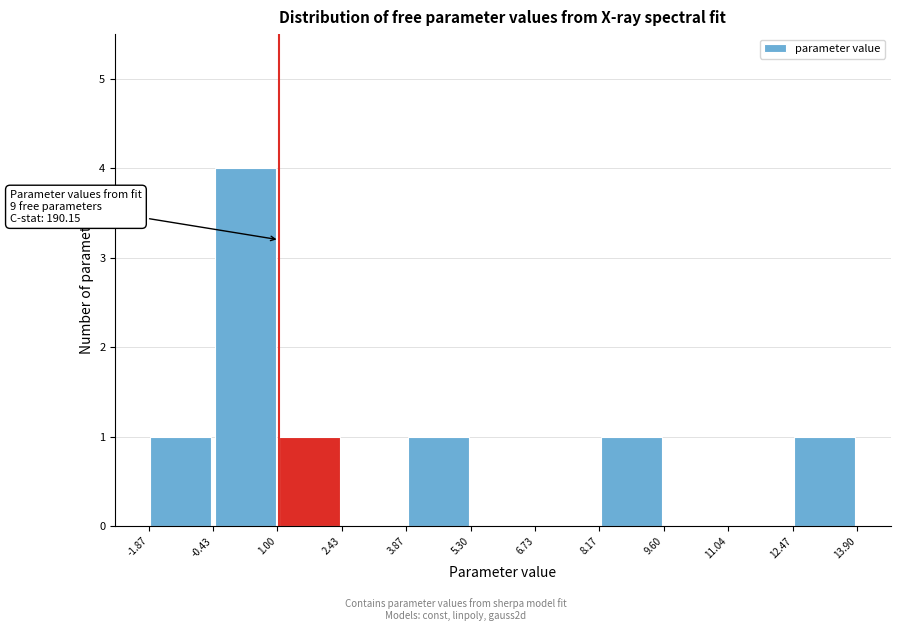

Over which range of the x-axis is the bar tallest?

-0.43 to 1.00